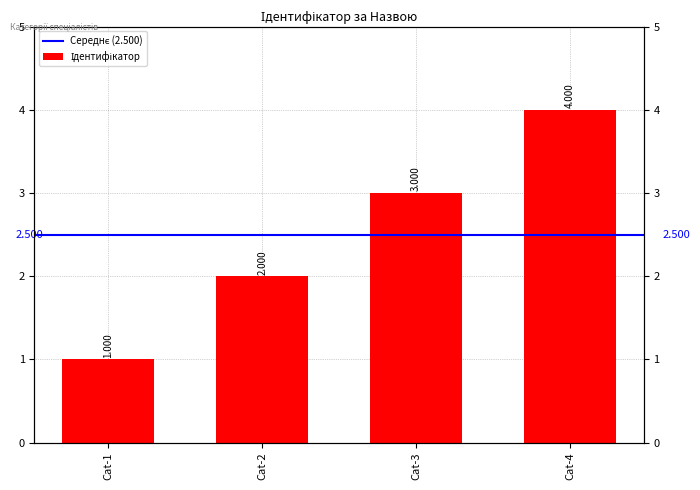

The chart shows a value of 6 at Cat-4. True or false?

False